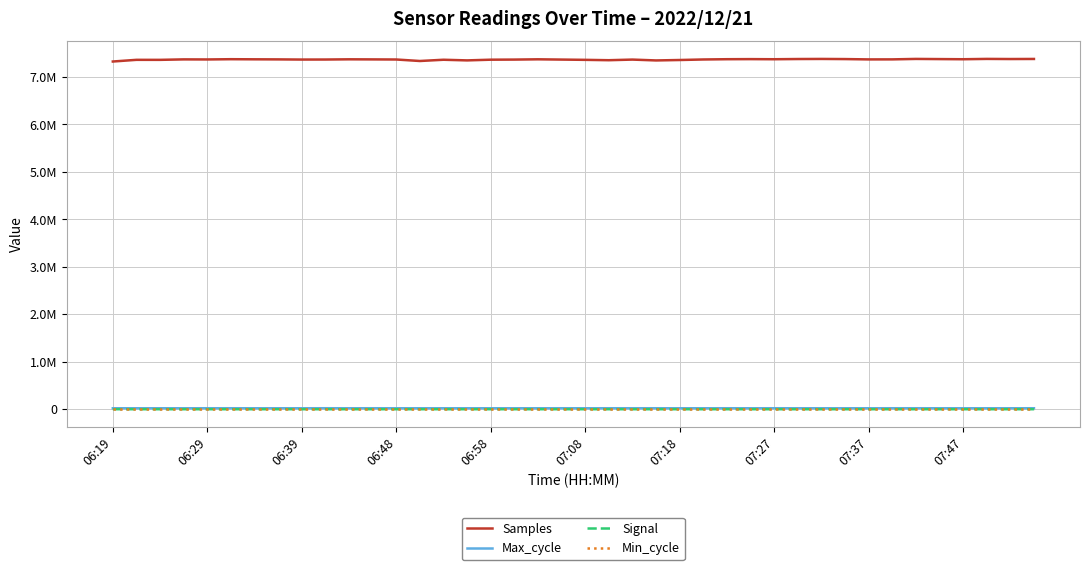

What is the sum of all Samples values?

294491968